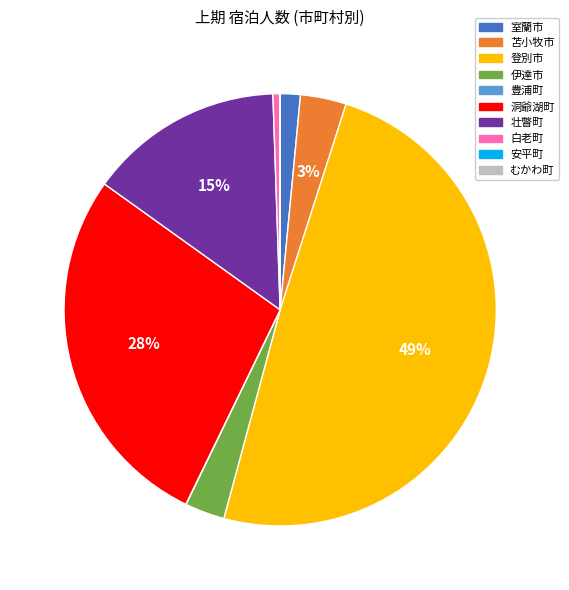

To the nearest percent, what is the average slice percentage?

10%